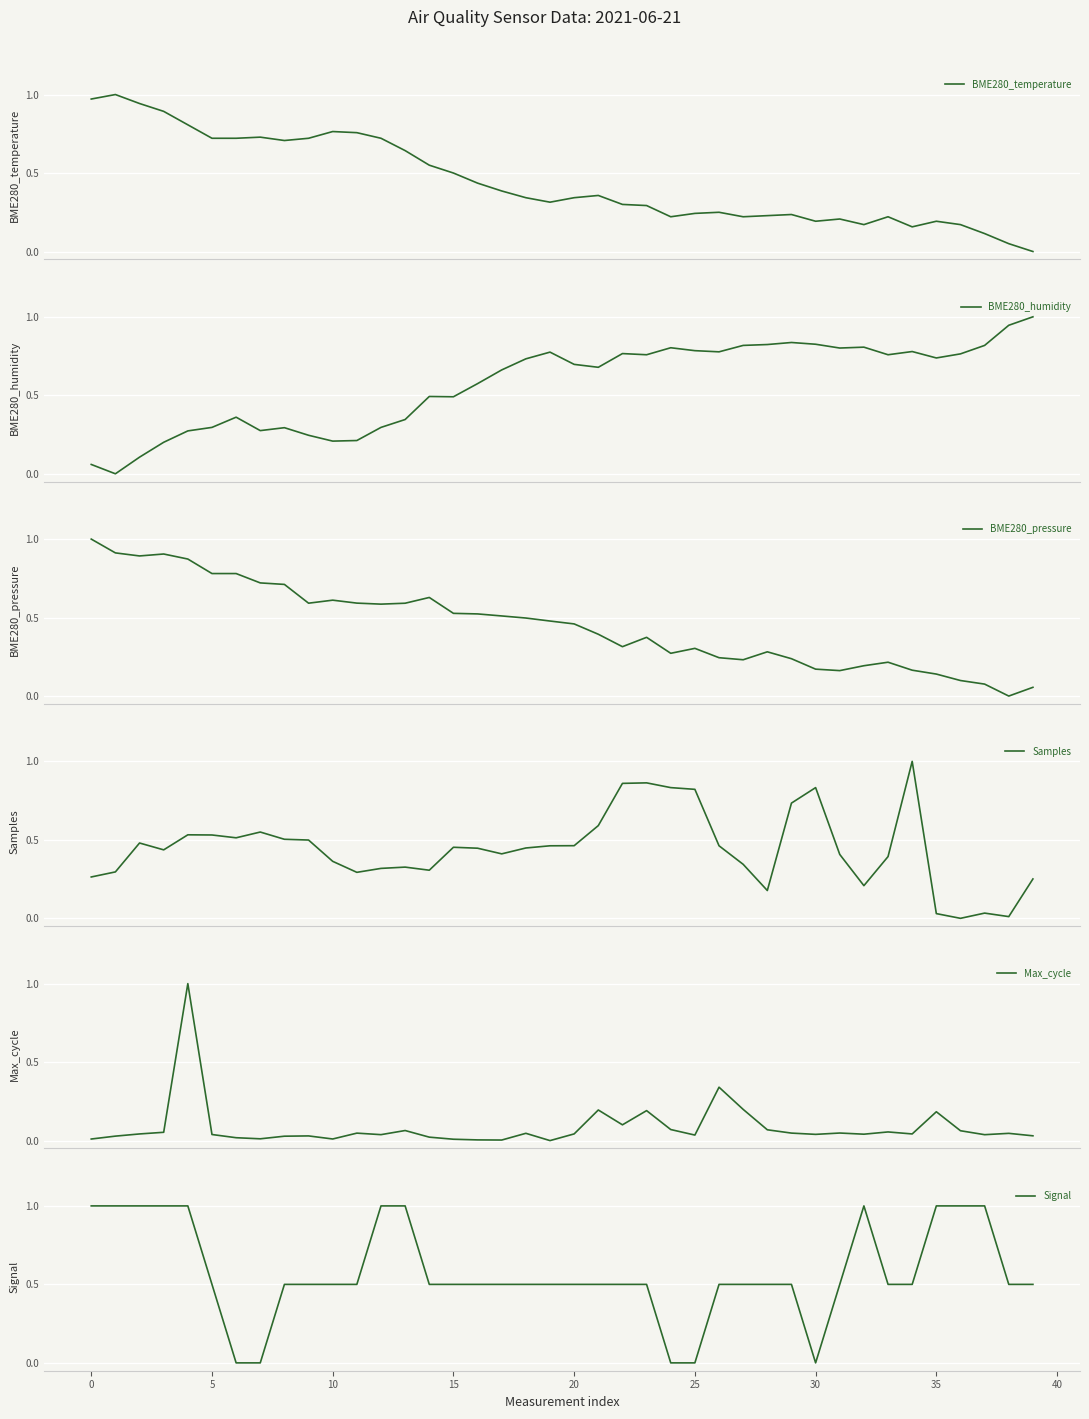

What is the highest value of the BME280_humidity series?

1.0